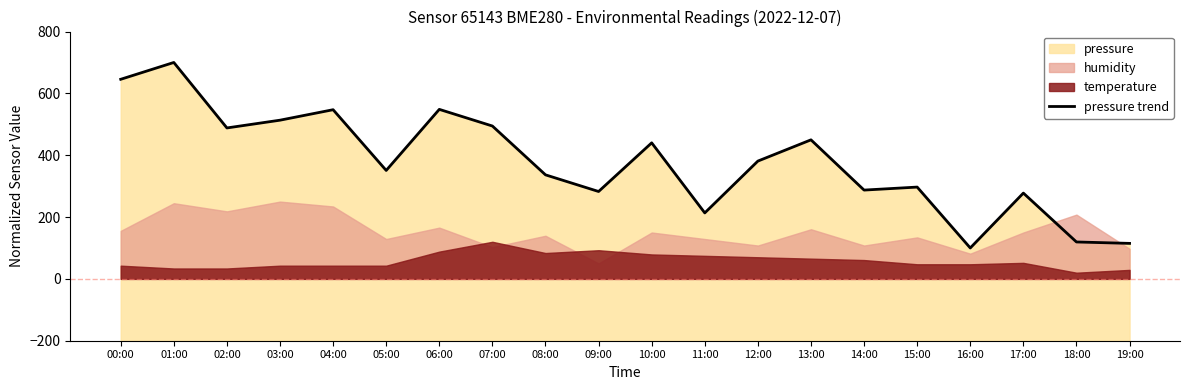

What is the label of the 6th point from the right?

14:00